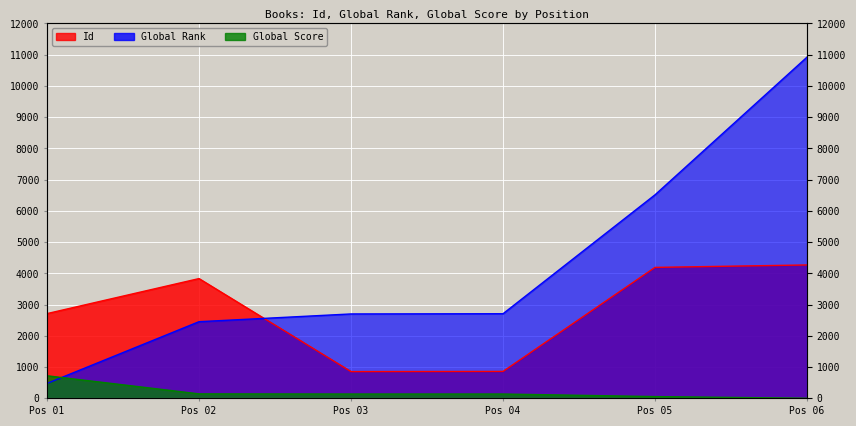

What are all the series names shown in the legend?

Id, Global Rank, Global Score